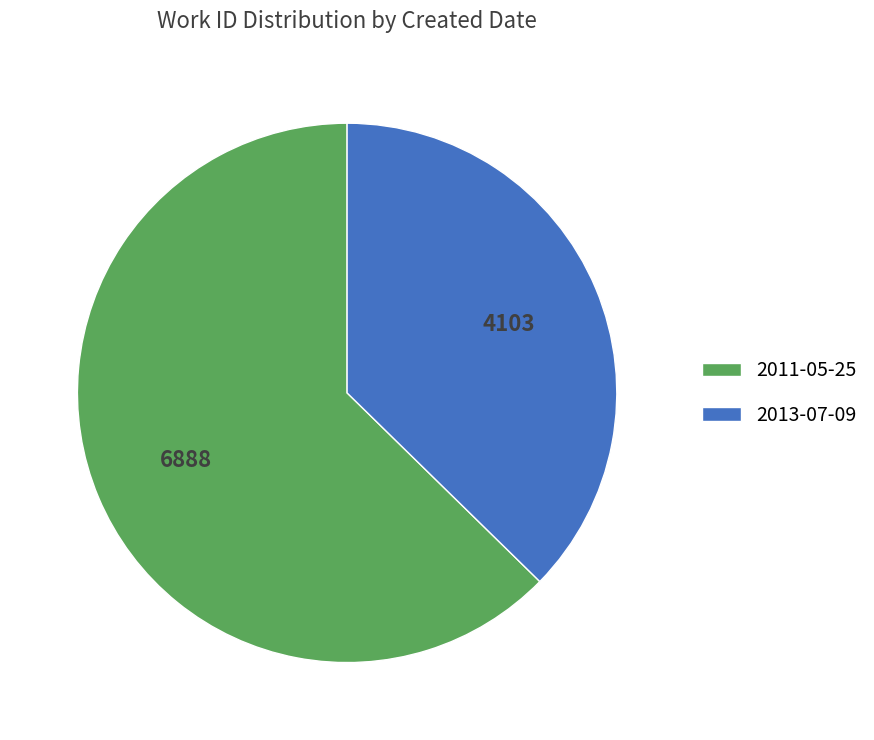

Is the sum of 2011-05-25 and 2013-07-09 greater than half?

Yes